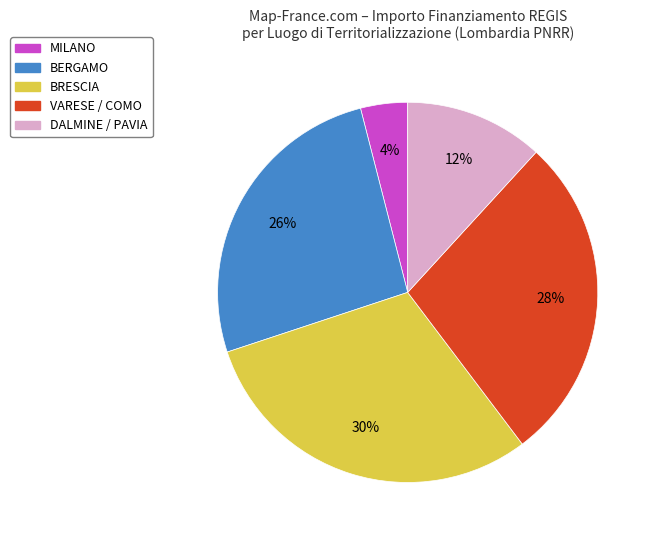

Does any single category account for the majority?

No